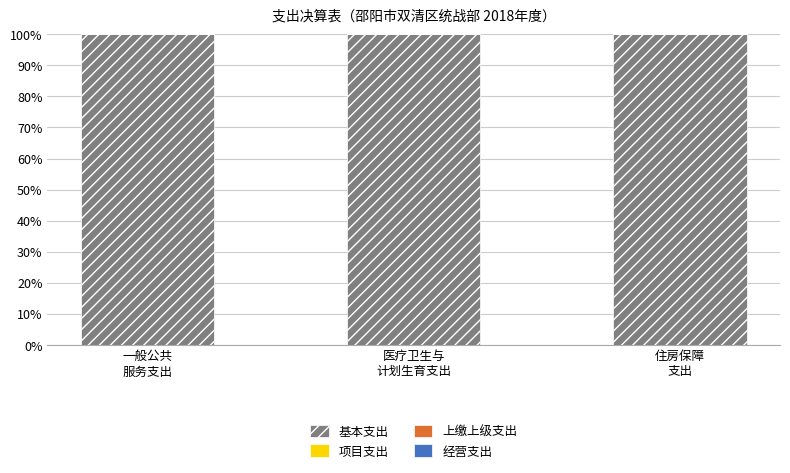

What position from the left is 住房保障
支出?

3